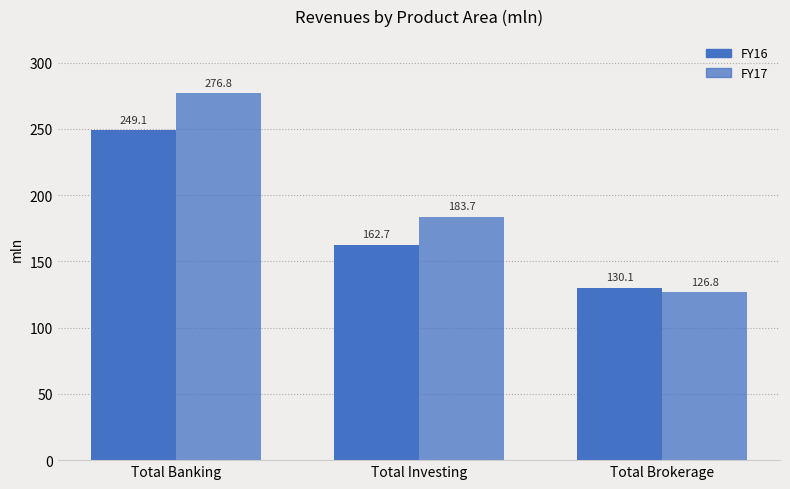

Does the chart contain stacked bars?

No